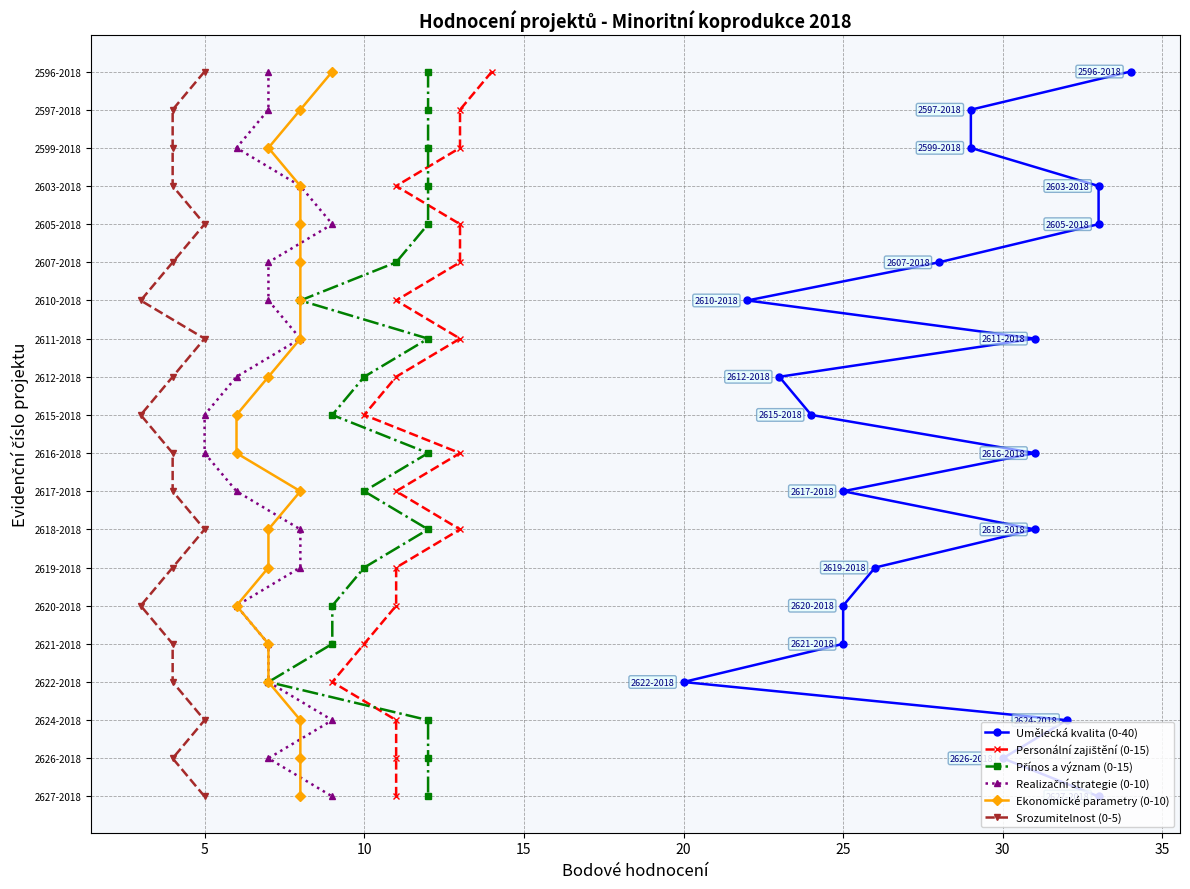

How many lines are shown in the chart?

6